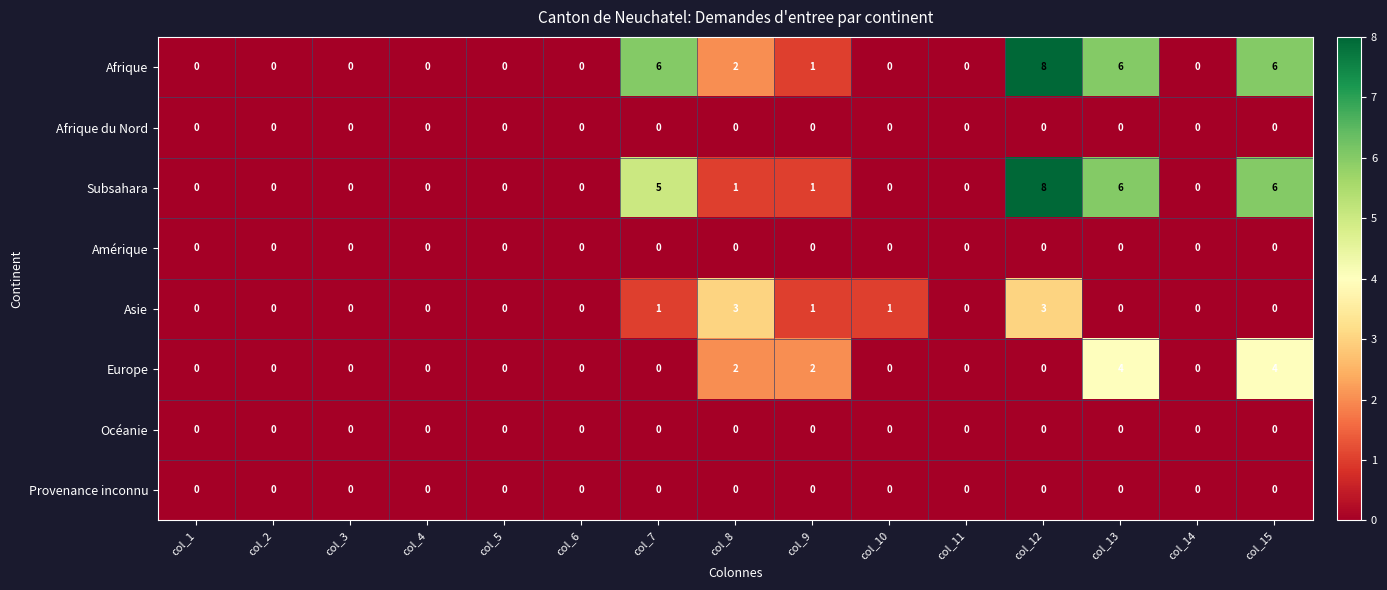

Is it true that Europe equals 0 at col_2?

True